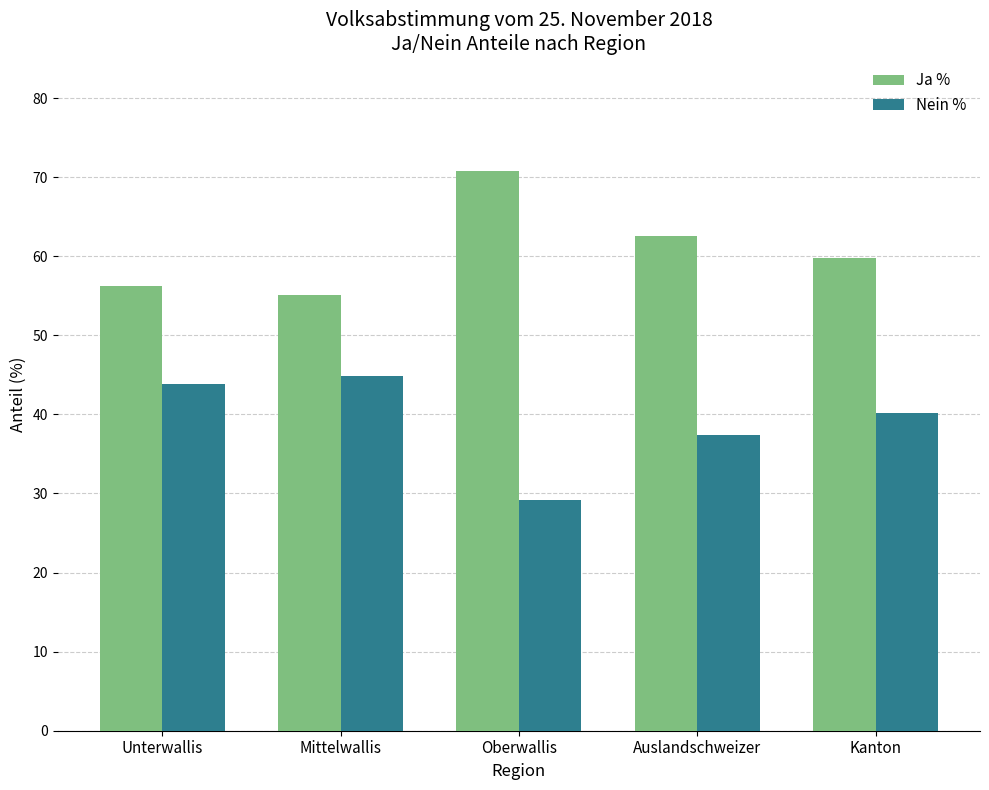

Which label corresponds to the smallest value in the chart?

Oberwallis